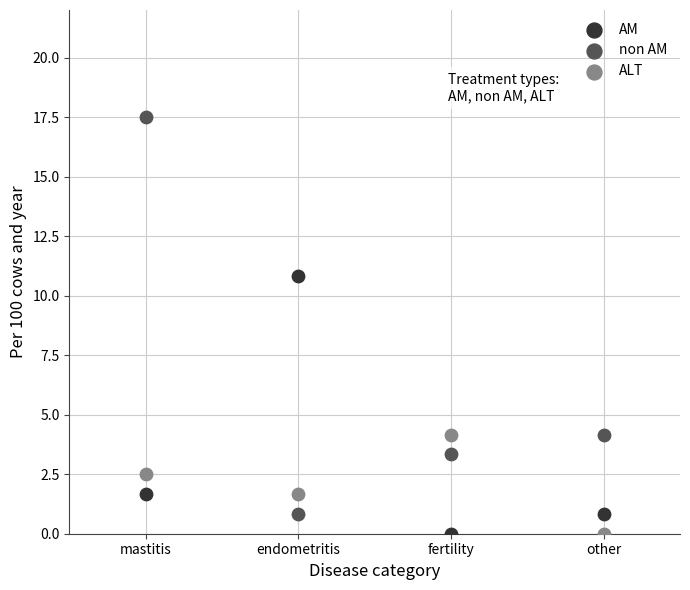

Which series has the widest spread of Y values?

non AM